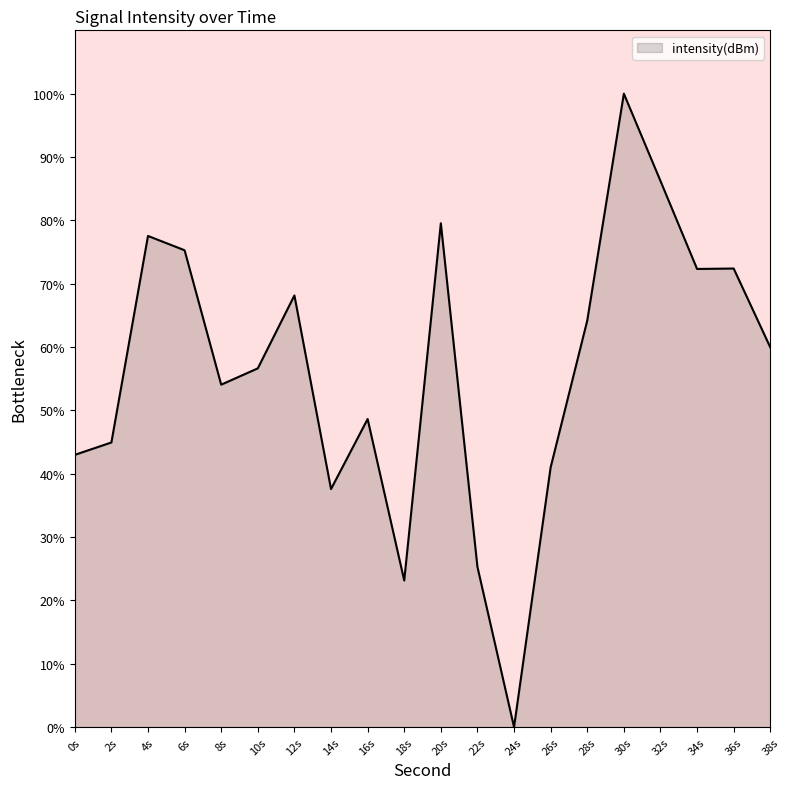

Where is the data nearest to the value 50?

16s